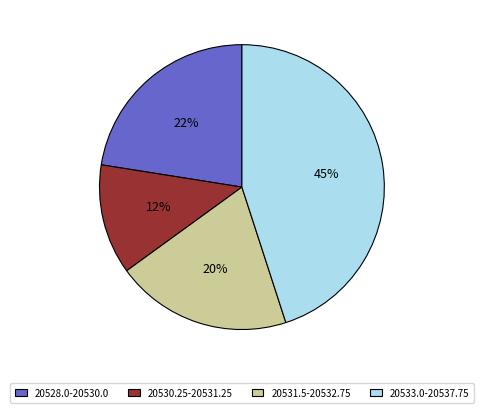

Combined, do 20530.25-20531.25 and 20533.0-20537.75 account for over 50%?

Yes